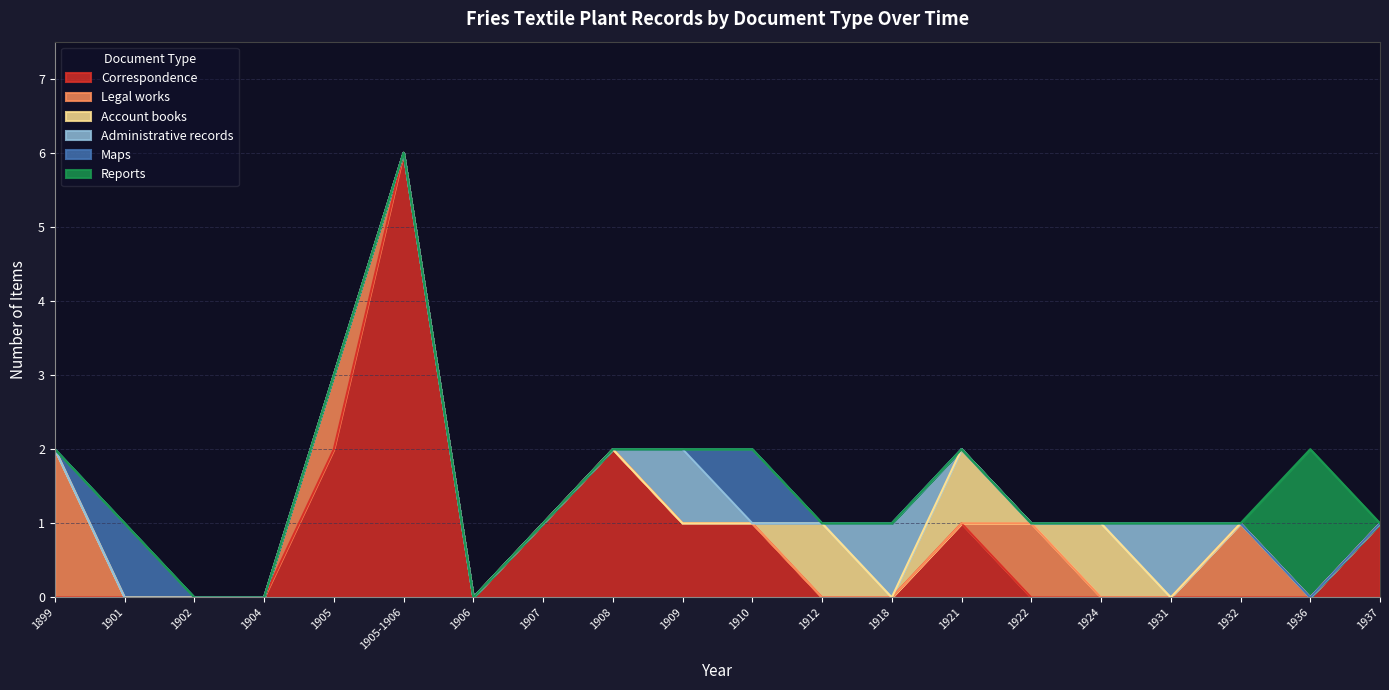

What is the total value across all series at 1899?

2